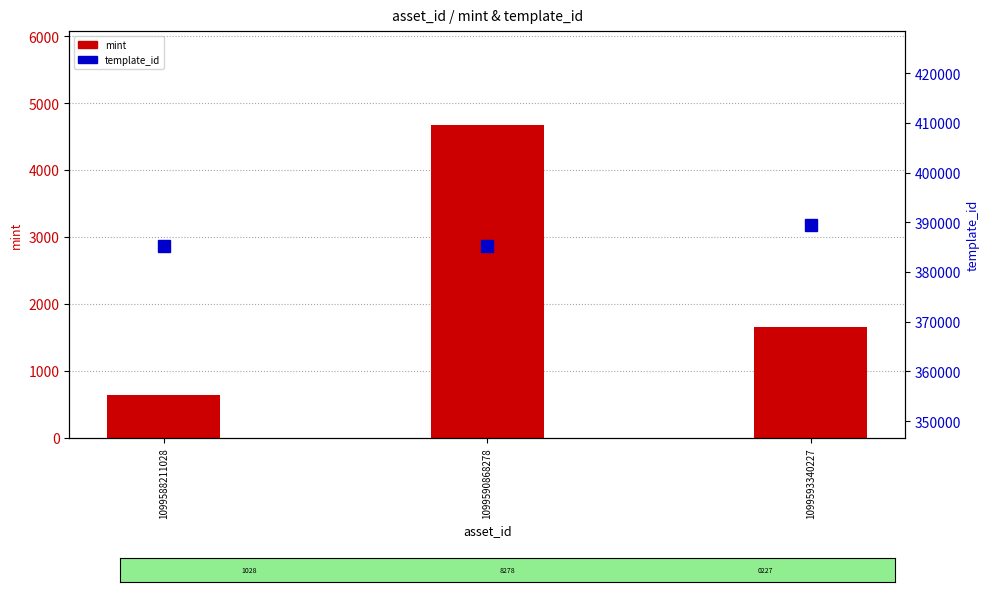

The mint series shows 4672 at 1099590868278. True or false?

True